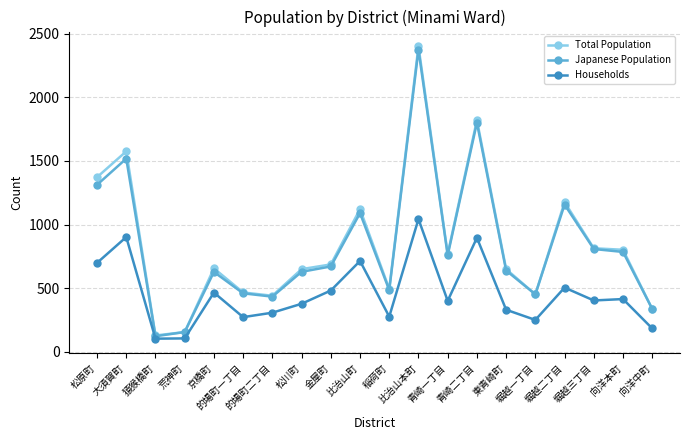

True or false: Households and Total Population intersect in this chart.

False